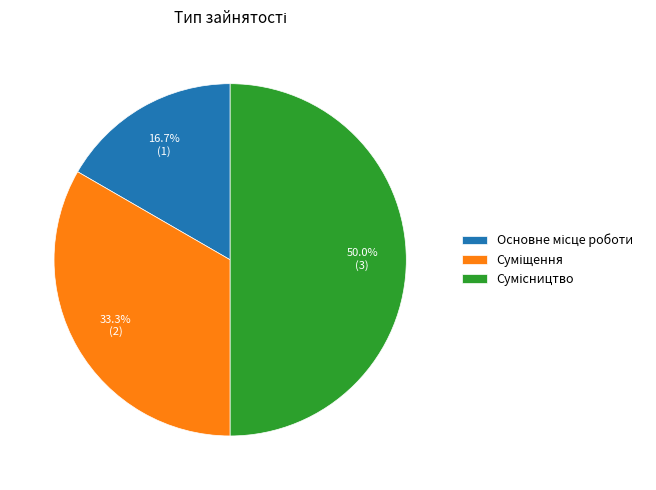

How many slices are in this pie chart?

3